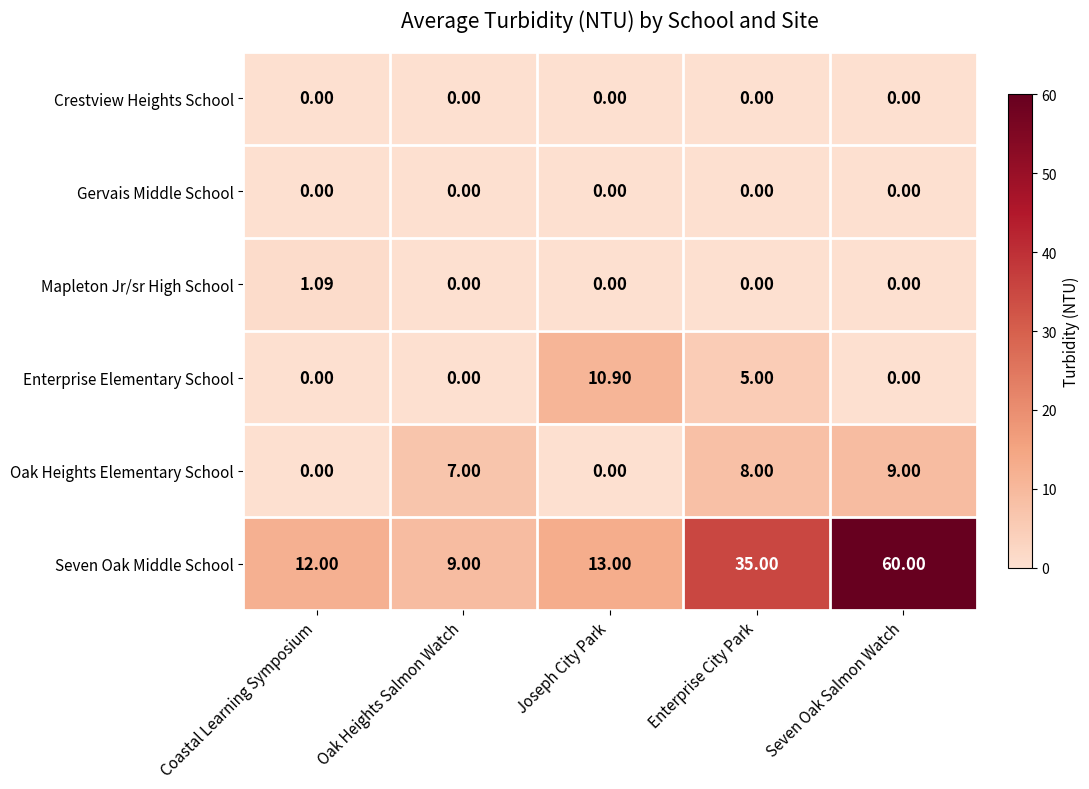

How many data points does each series have?

5